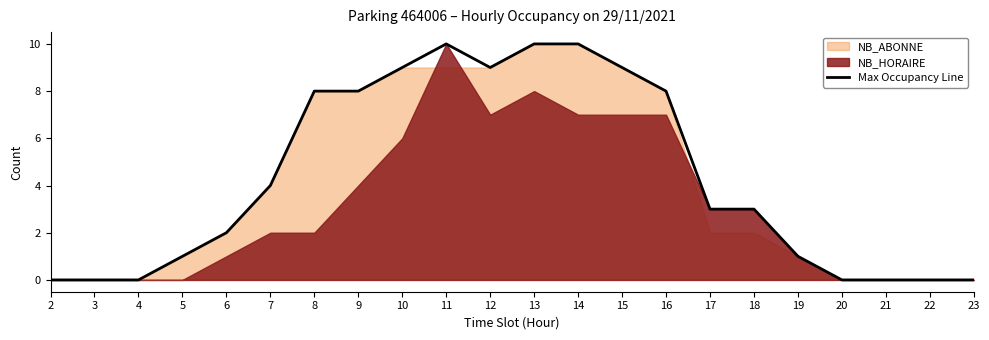

Reading right to left, transcribe all the data shown in this chart.

23=0	22=0	21=0	20=0	19=1	18=3	17=3	16=8	15=9	14=10	13=10	12=9	11=10	10=9	9=8	8=8	7=4	6=2	5=1	4=0	3=0	2=0